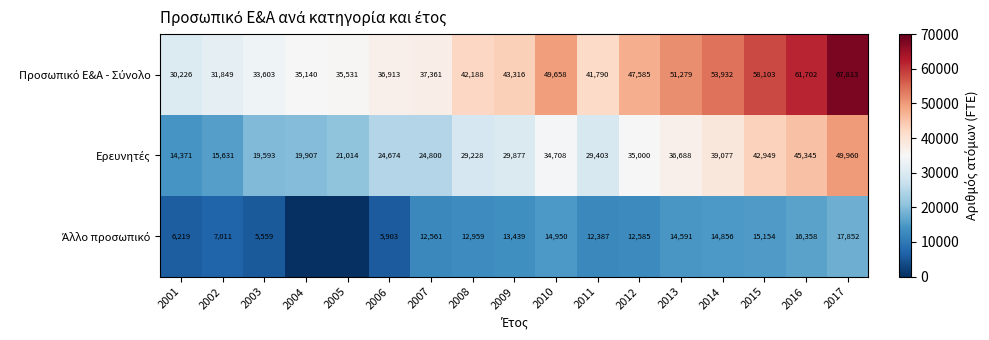

What is the spread (max minus min) of values at 2017?

49961